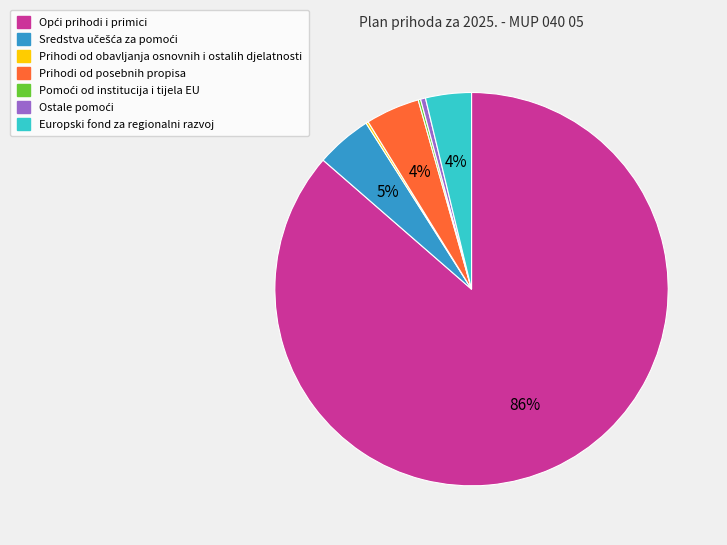

To the nearest percent, what portion does Prihodi od posebnih propisa represent?

4%